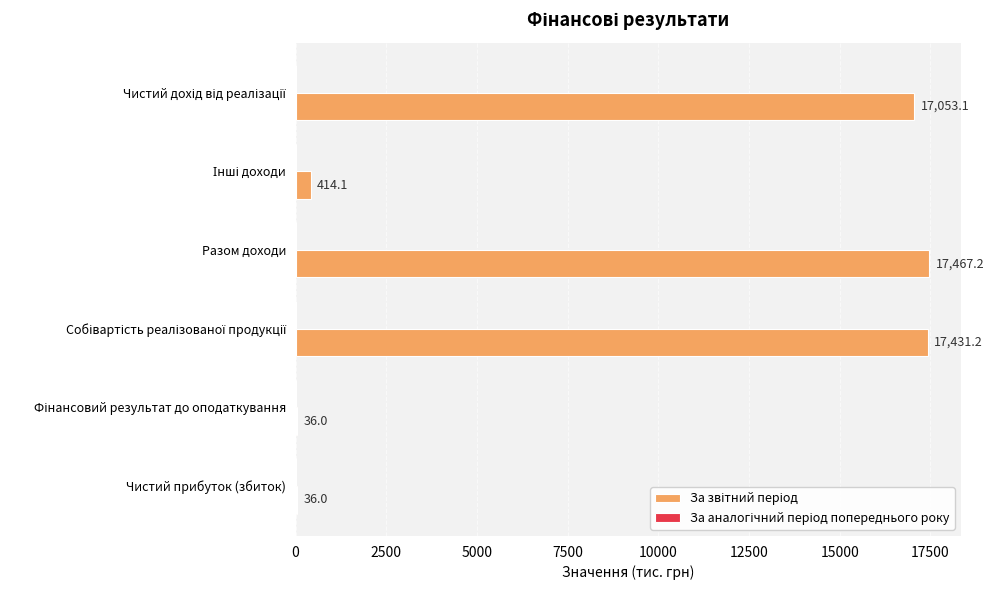

Read the value at Чистий прибуток (збиток).

36.0